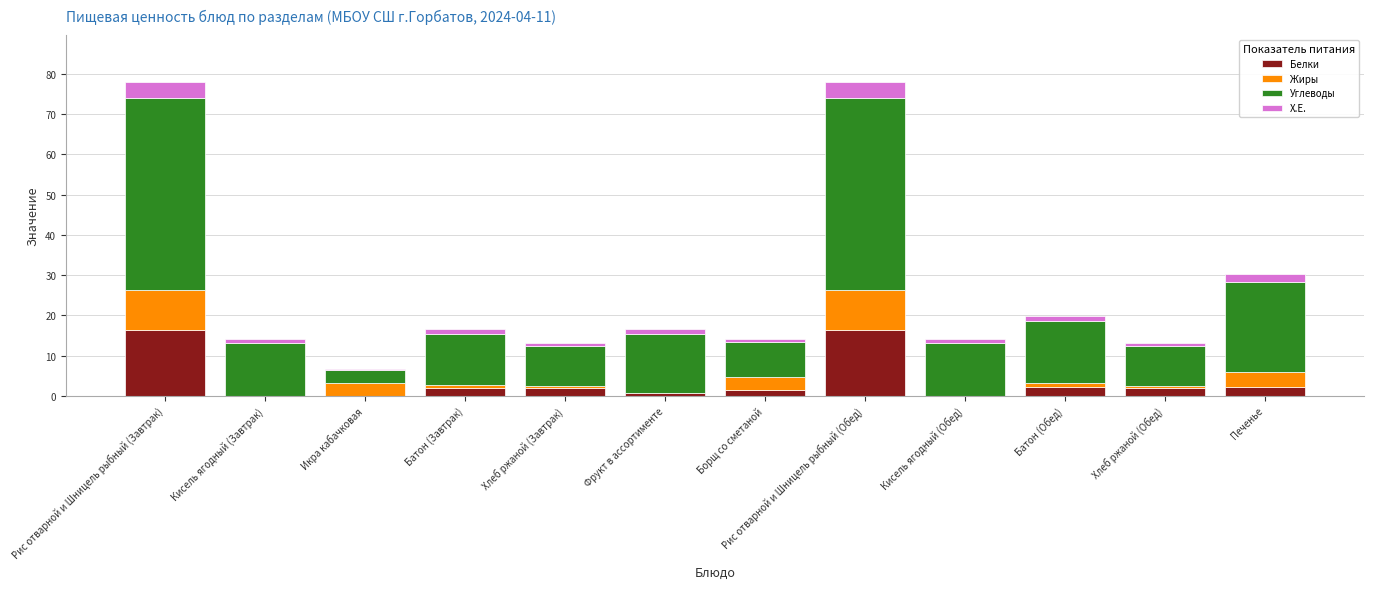

How many distinct data groups are displayed?

4